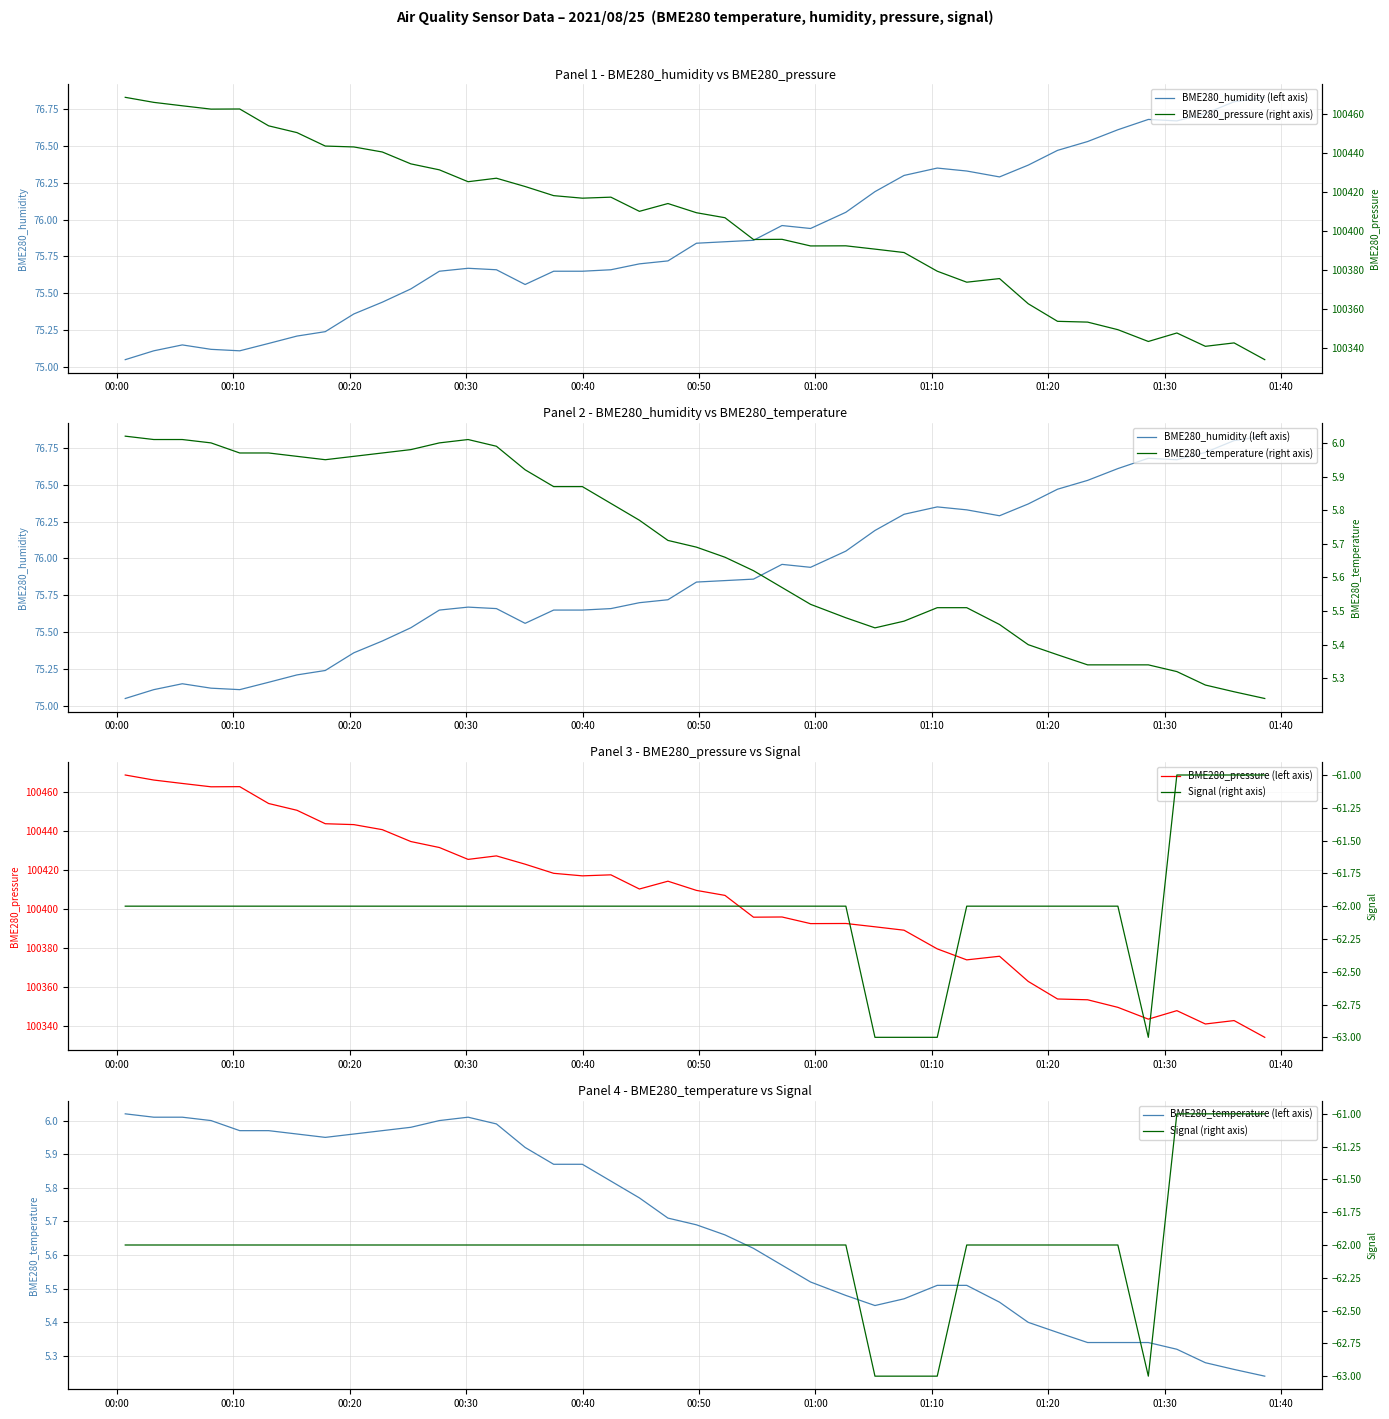

What is the highest value of the BME280_pressure (left axis) series?

100468.5